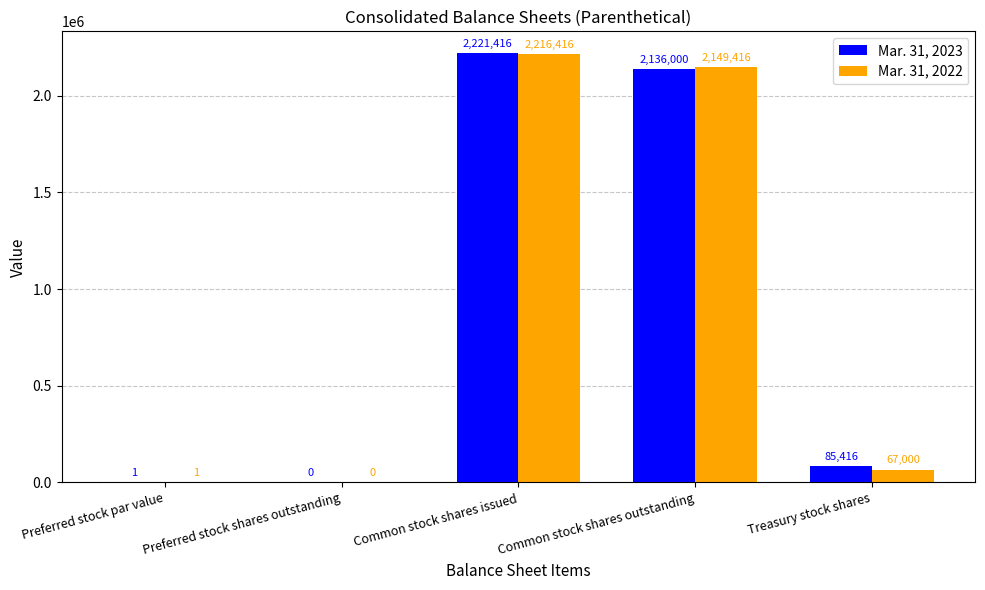

Which series changed the most between Preferred stock shares outstanding and Common stock shares outstanding?

Mar. 31, 2022